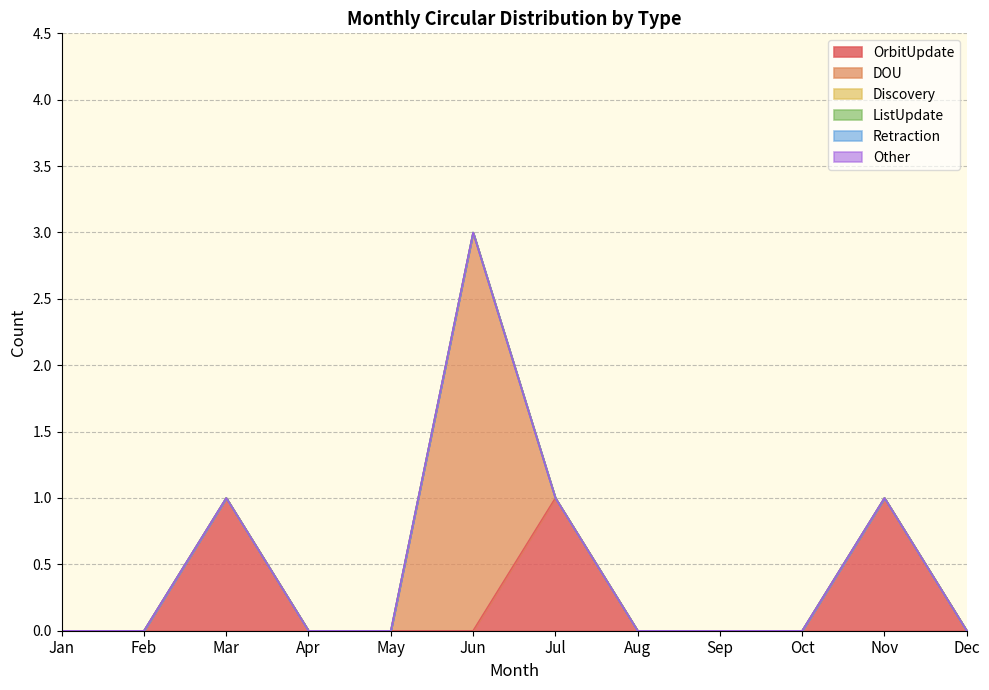

What are all the series names shown in the legend?

OrbitUpdate, DOU, Discovery, ListUpdate, Retraction, Other